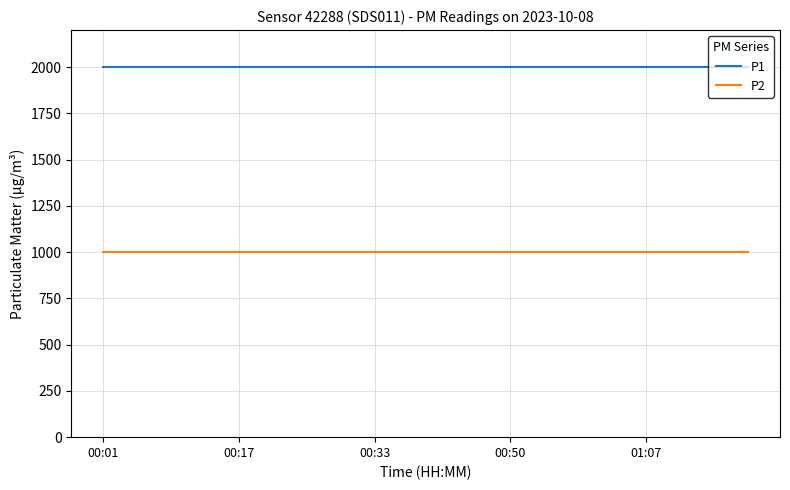

True or false: P2 and P1 cross at least once.

False